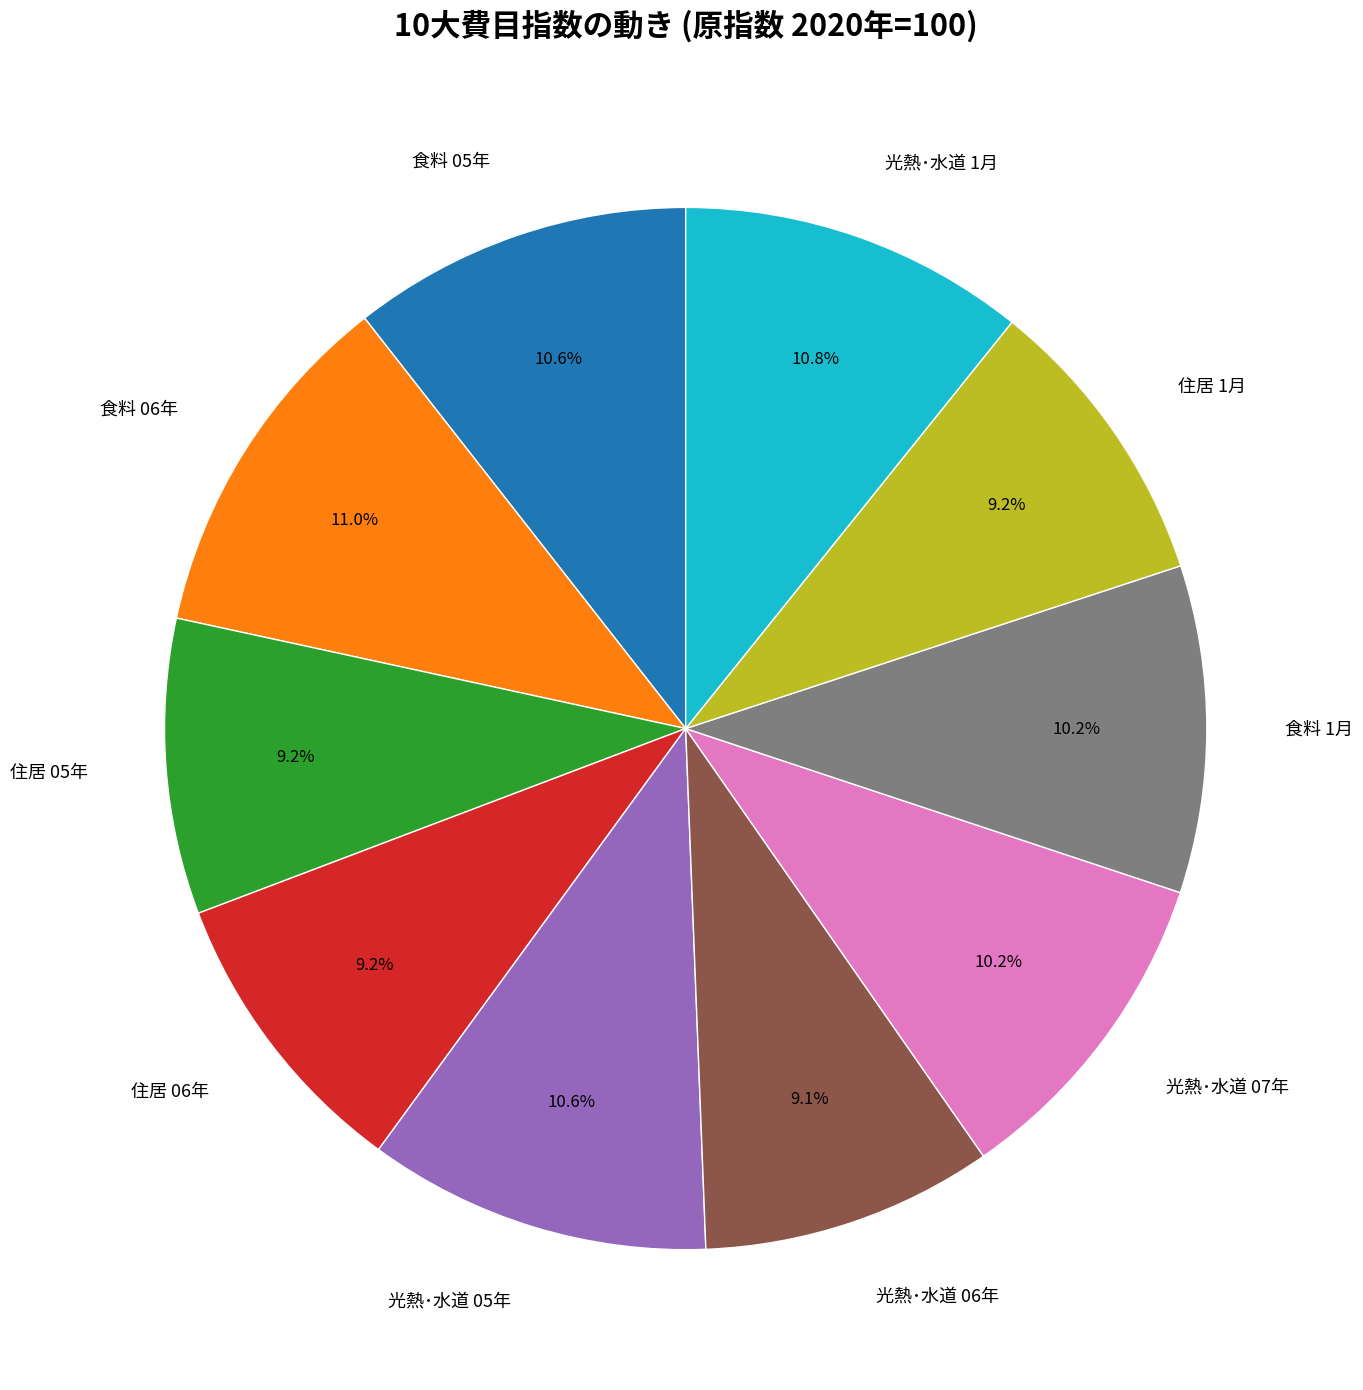

To the nearest percent, what portion does 光熱･水道 06年 represent?

9%